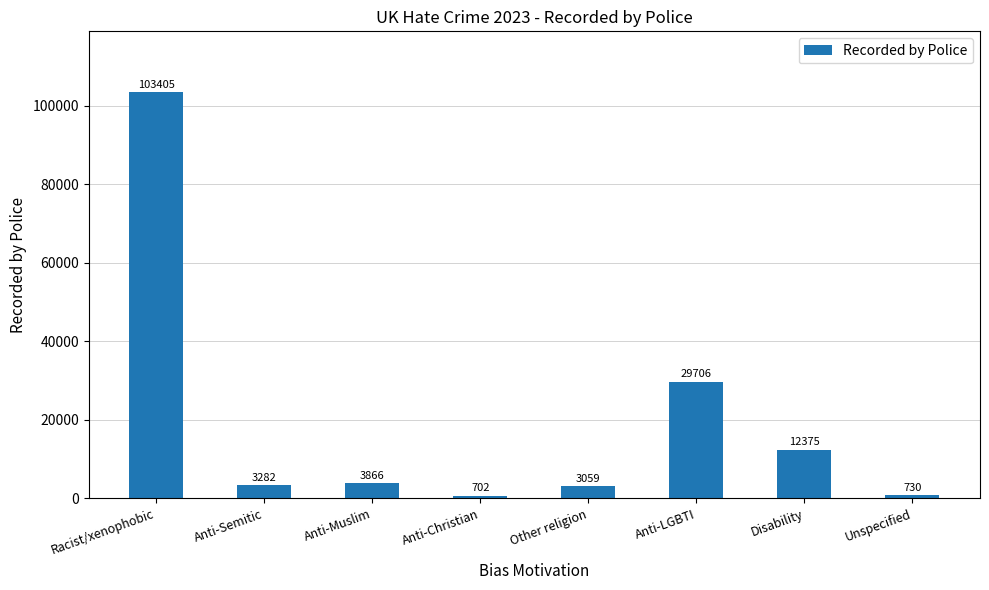

List the labels in order of value, smallest first.

Anti-Christian, Unspecified, Other religion, Anti-Semitic, Anti-Muslim, Disability, Anti-LGBTI, Racist/xenophobic